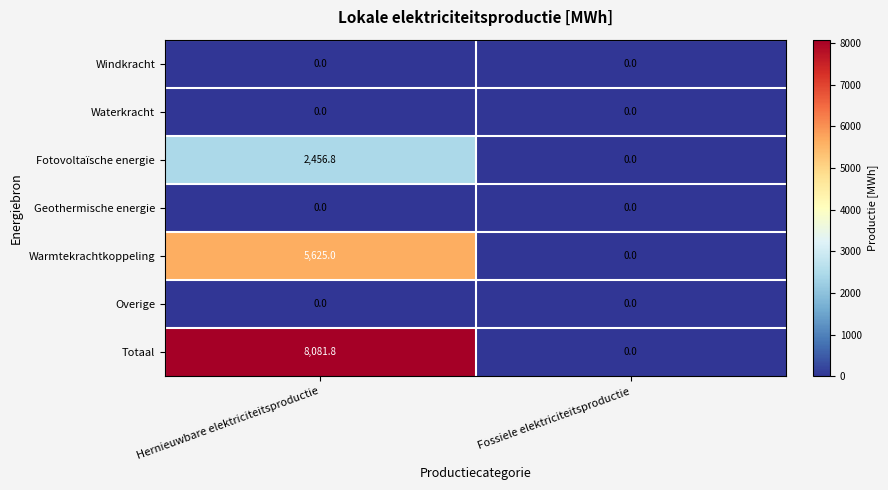

Is it true that Overige equals 0.0 at Hernieuwbare elektriciteitsproductie?

True